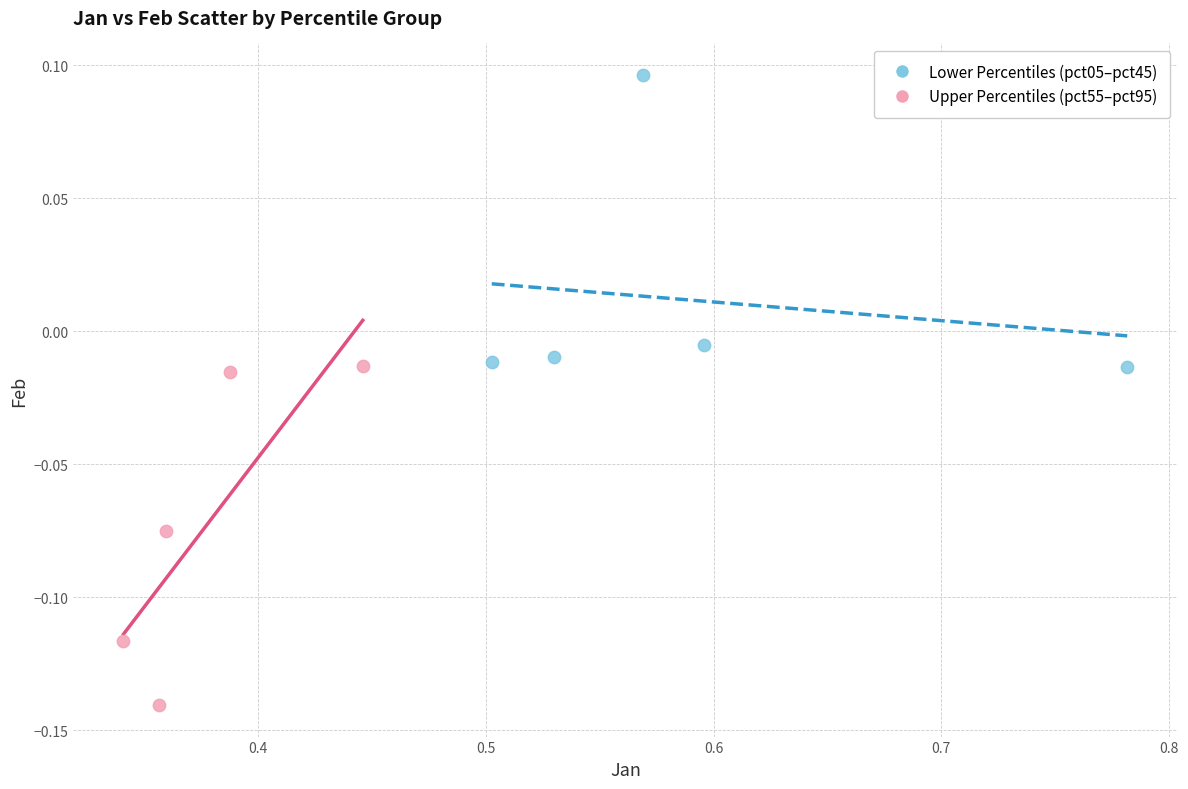

Which series reaches the minimum Y coordinate?

Upper Percentiles (pct55–pct95)